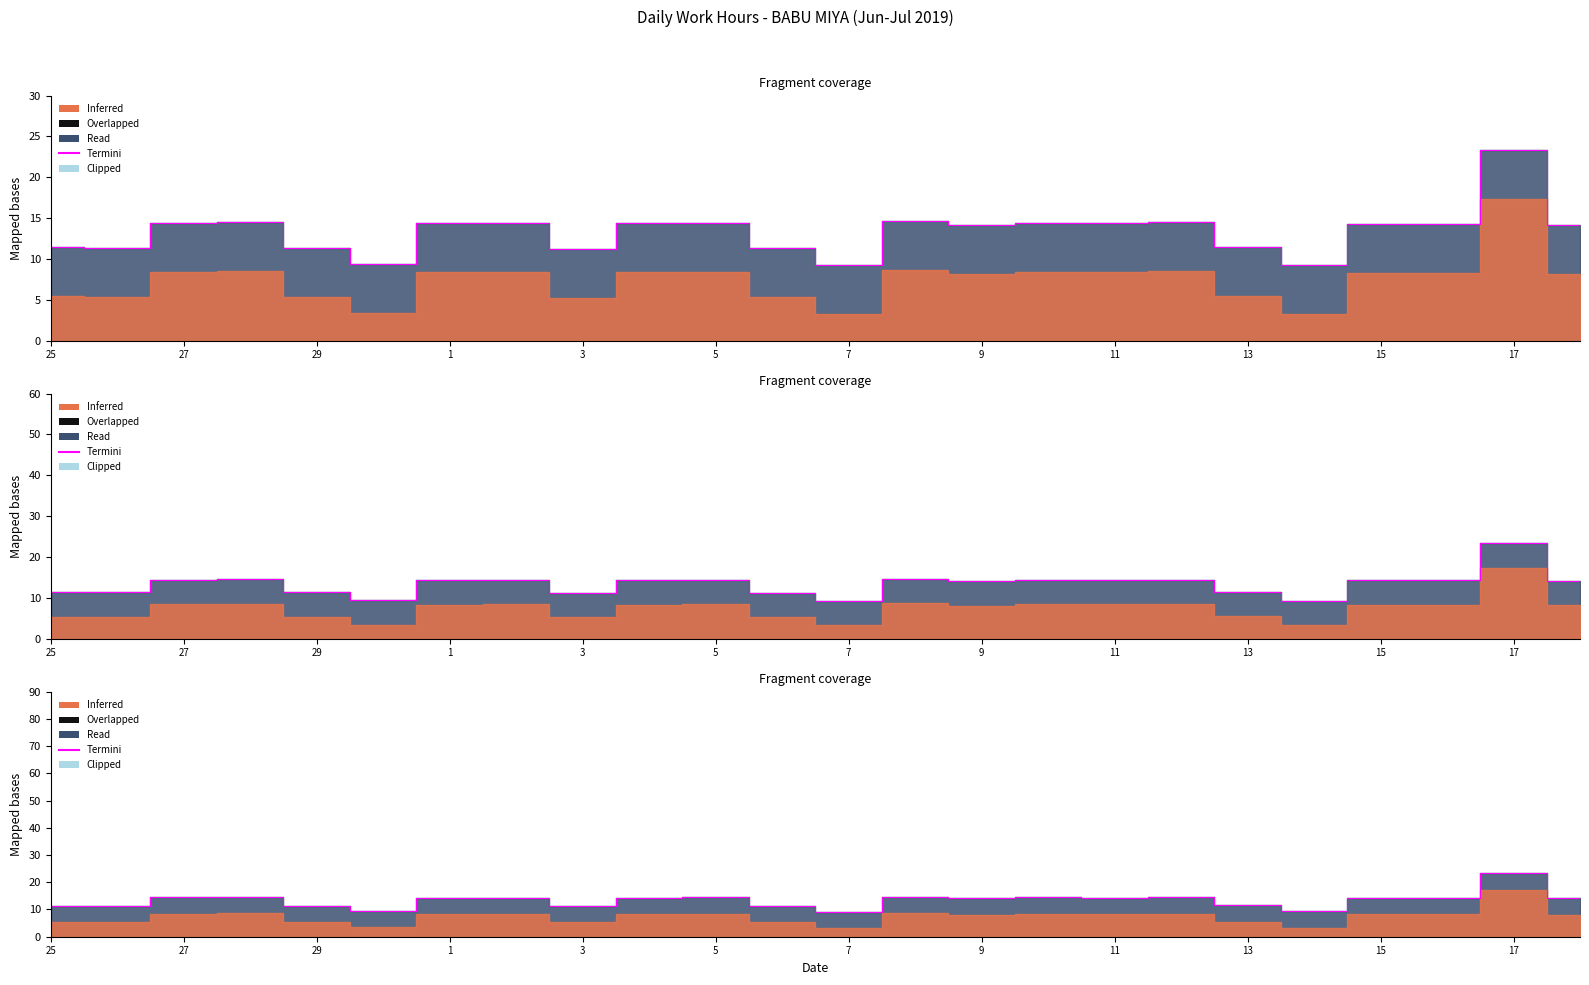

How many interior local valleys (lower than both neighbors) does the data have?

7